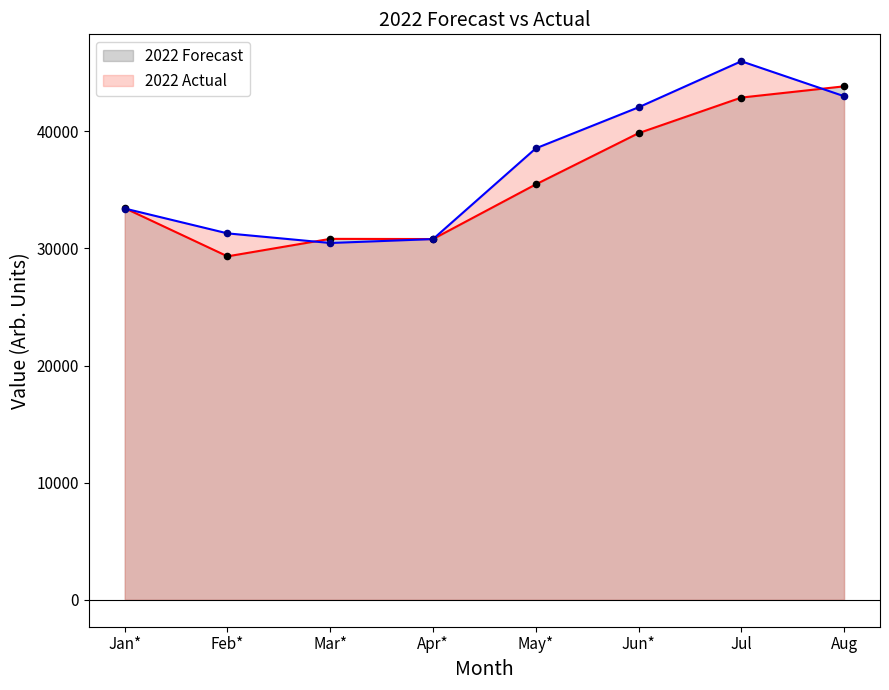

At how many categories does at least one series exceed 43059?

2